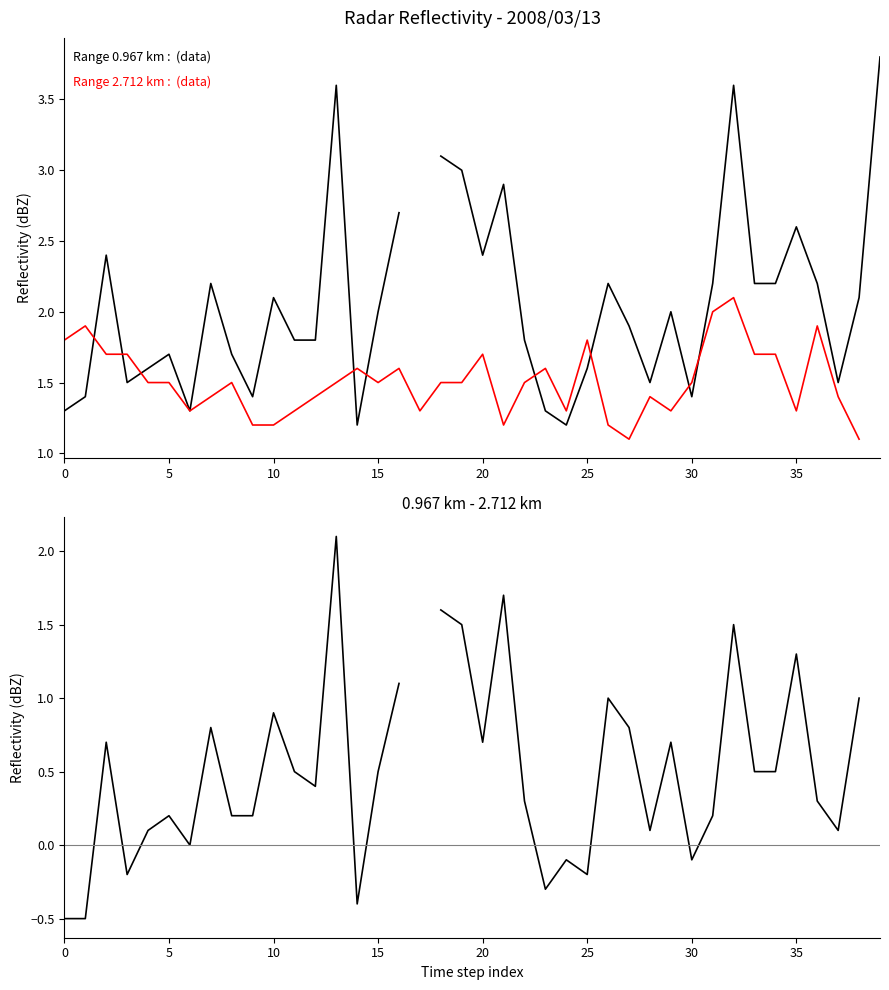

What is the value of the 0.967 km range point at the 39th from the left?

2.1